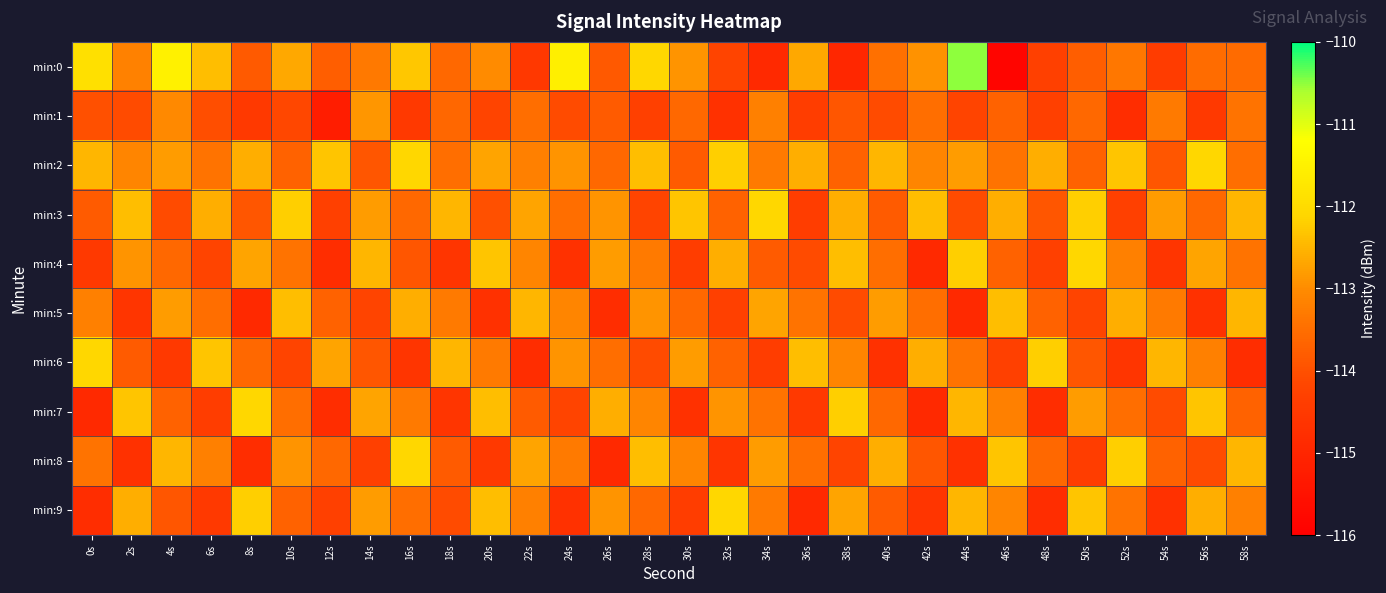

At how many categories does at least one series exceed -112?

4